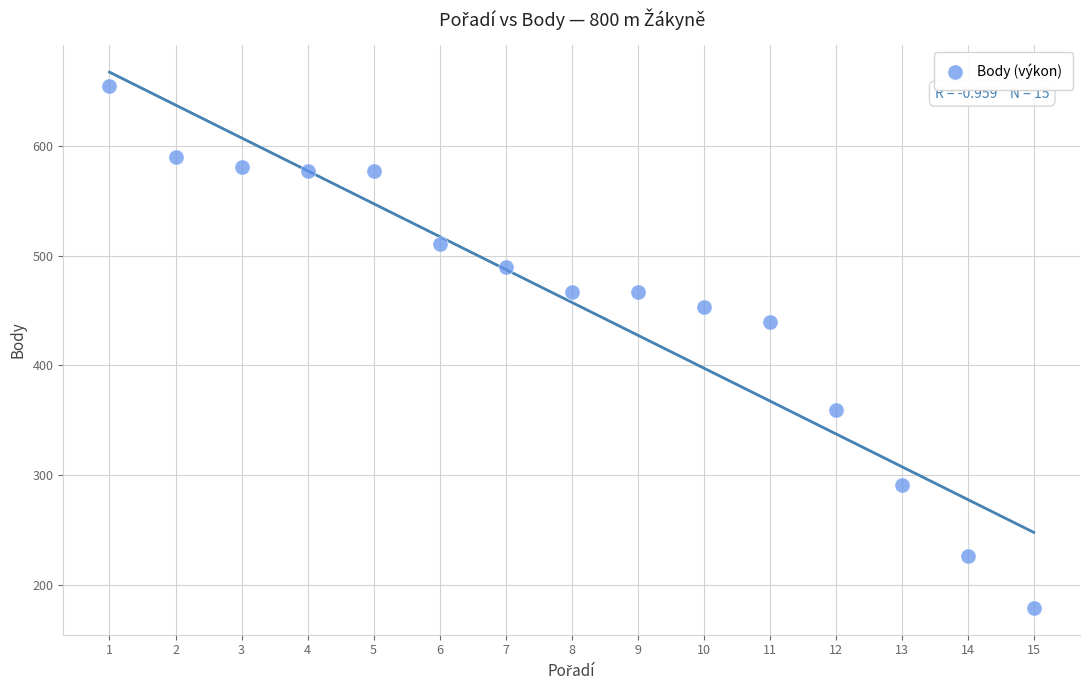

What is the range of X values (max minus min)?

14